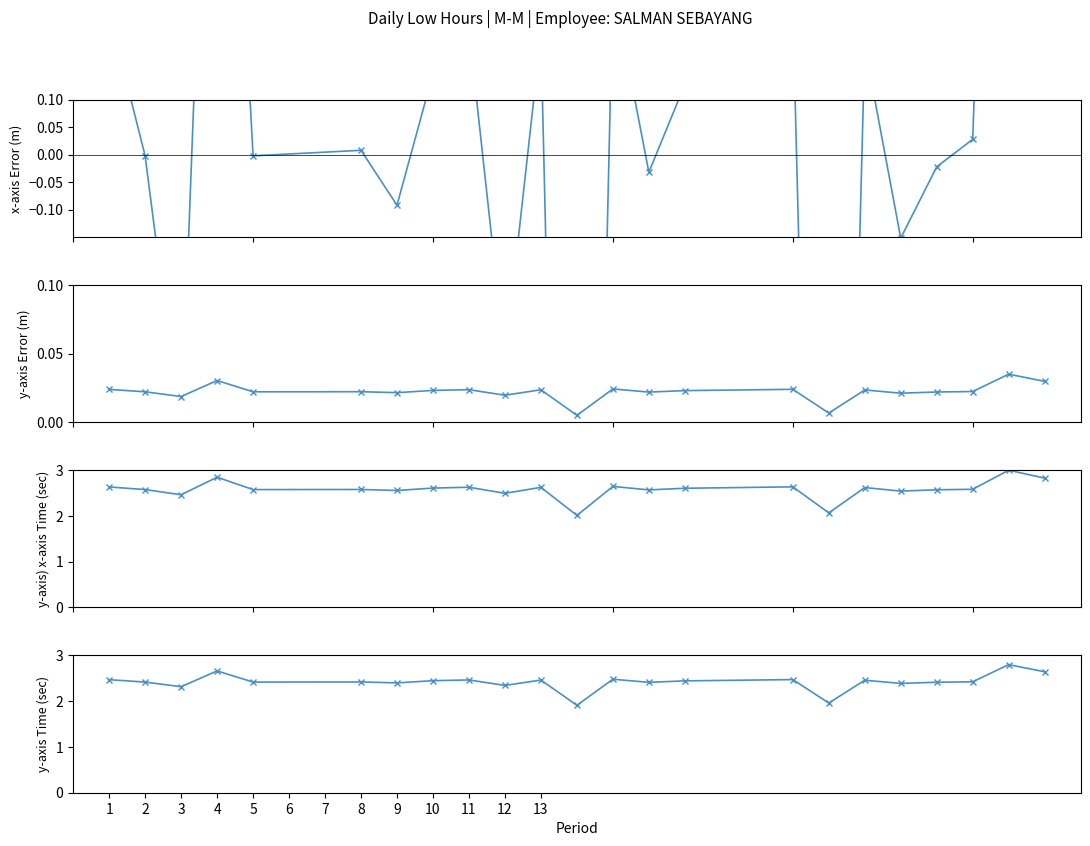

At how many categories does at least one series exceed -2?

23